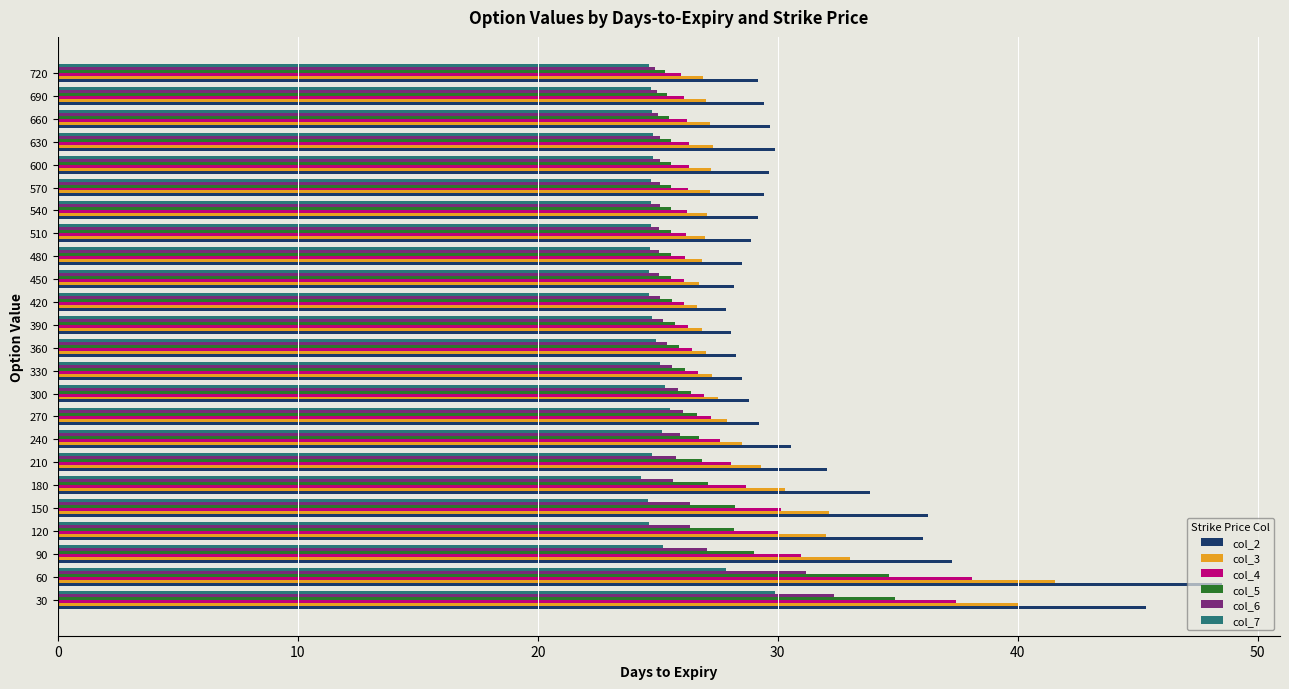

Rank the series by their maximum value, from lowest to highest.

col_7, col_6, col_5, col_4, col_3, col_2